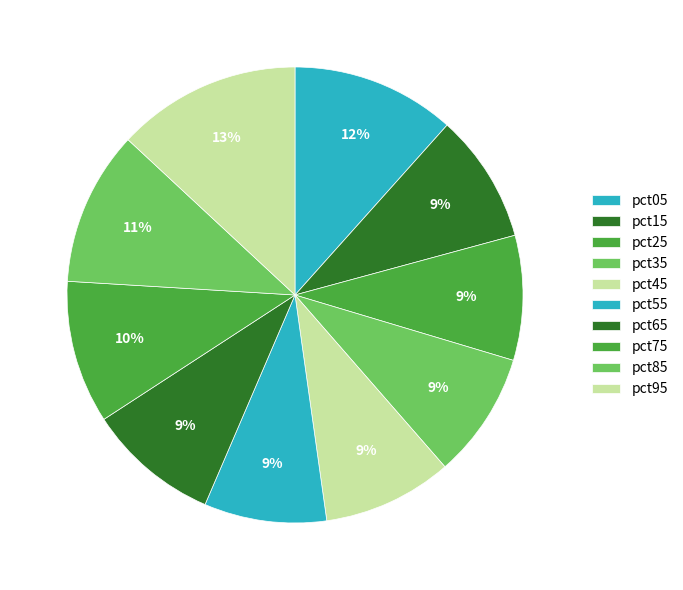

How many slices are in this pie chart?

10